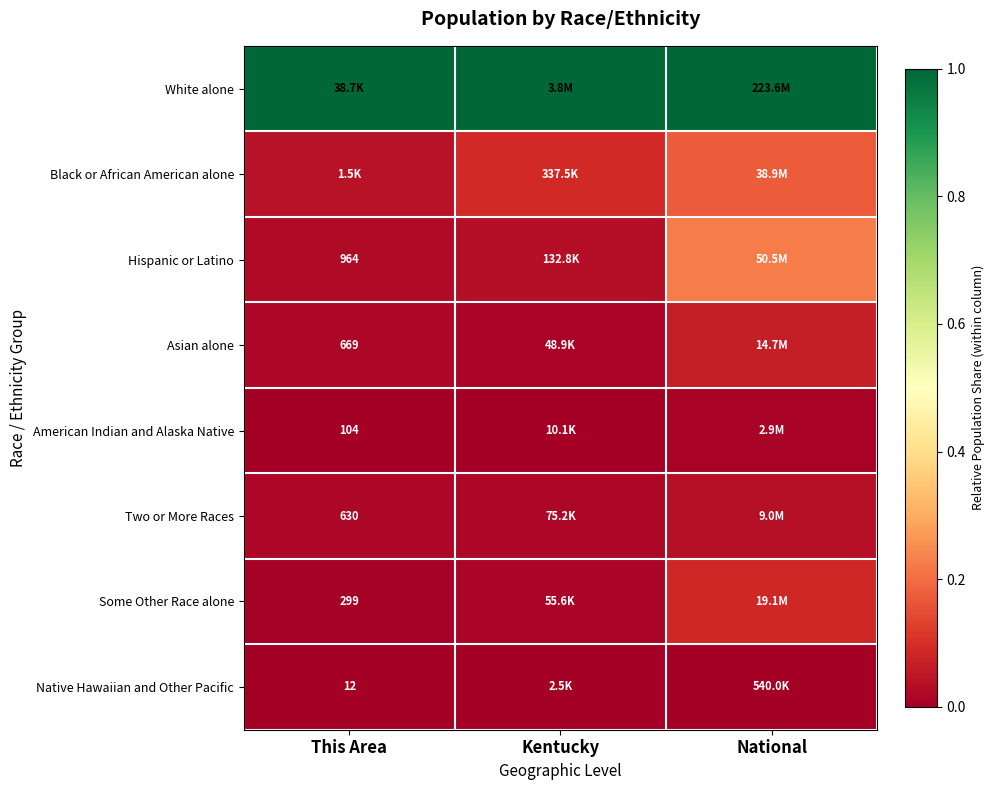

Where is Native Hawaiian and Other Pacific nearest to the value 0?

This Area